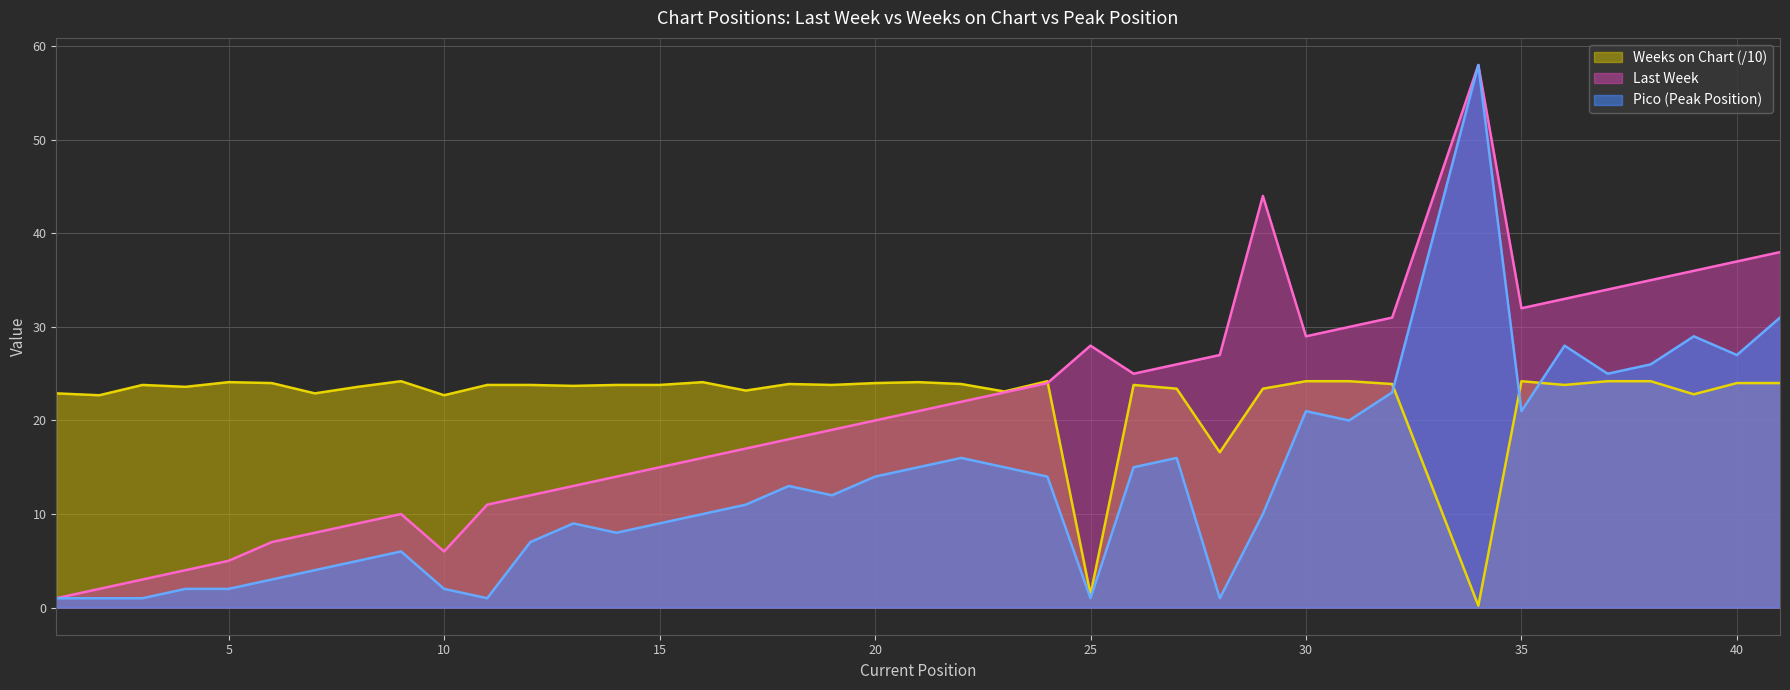

How many intersections are there between Pico and Weeks on Chart?

3